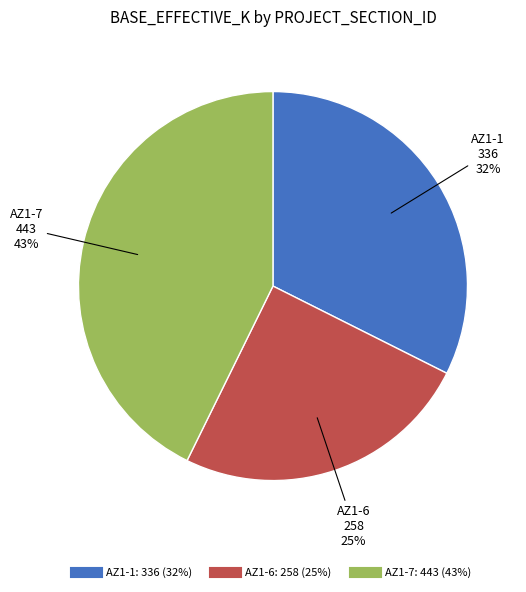

Which has a higher value, AZ1-6 or AZ1-7?

AZ1-7